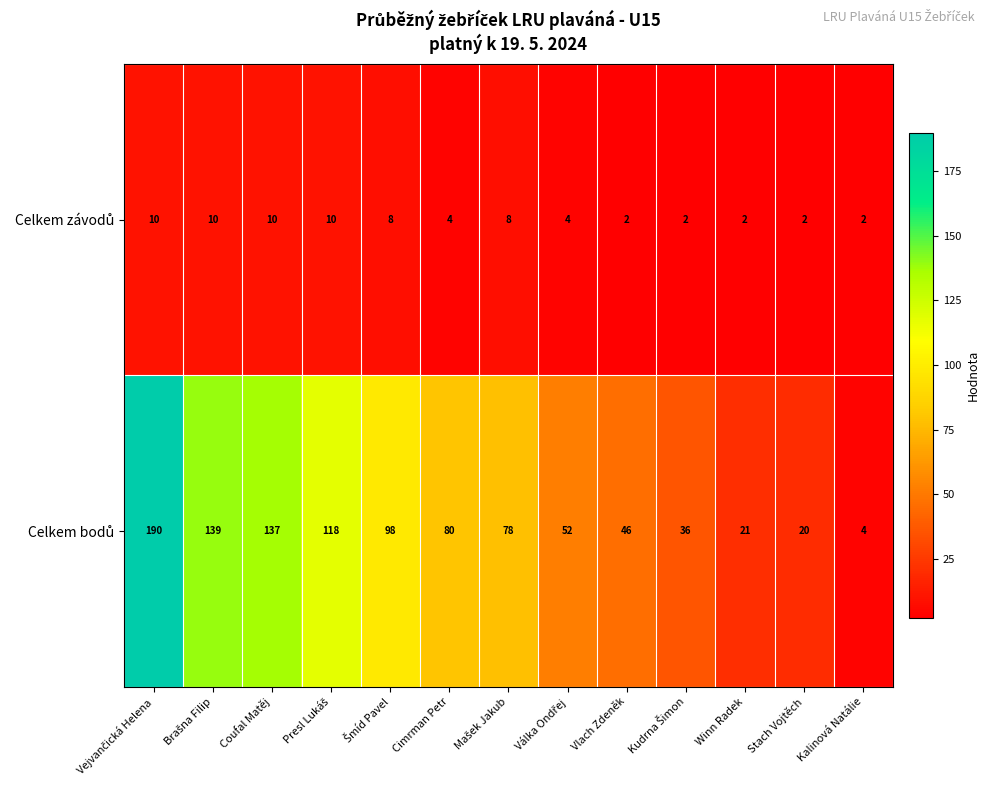

What is the difference between the highest and lowest values at Winn Radek?

19